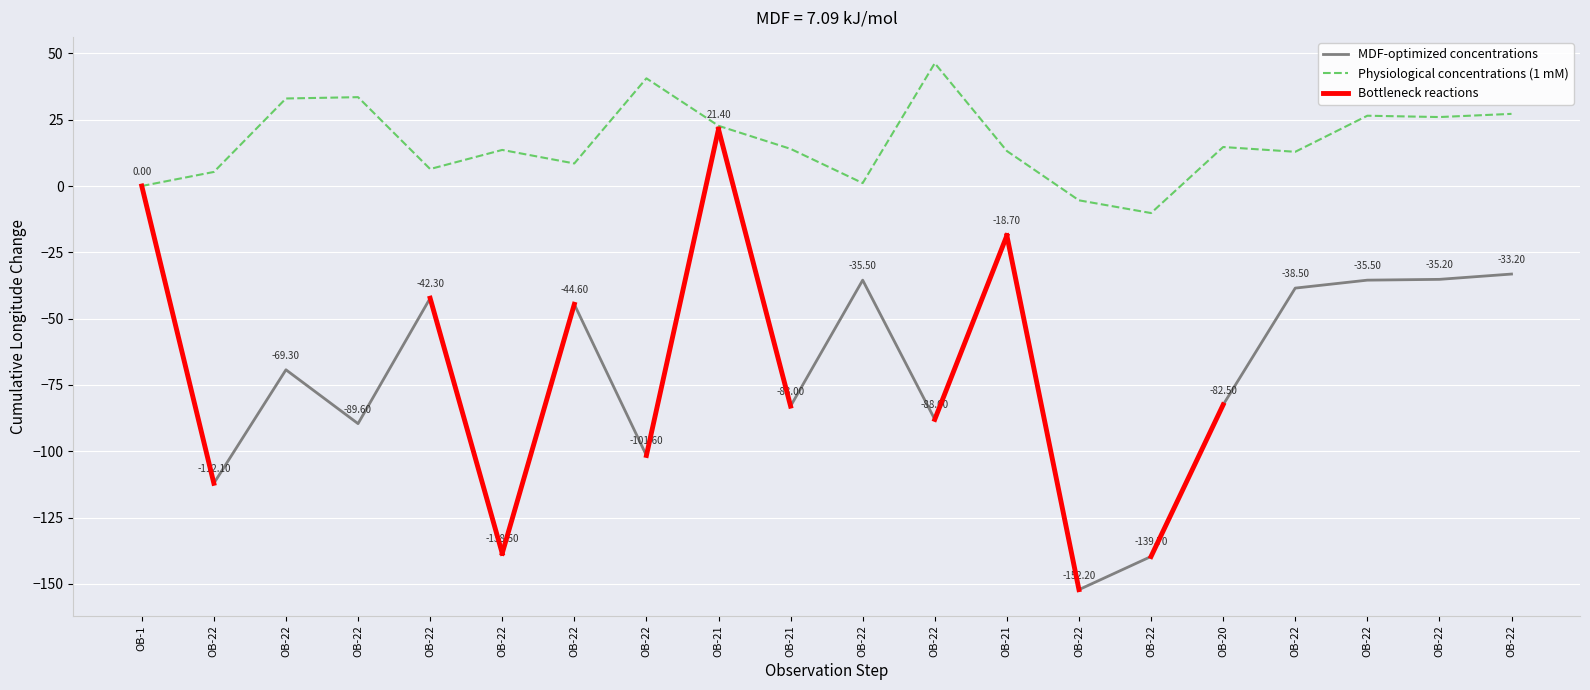

Reading left to right, extract all data points from this chart.

LONG: 1=0.0	2=-112.1	3=-69.3	4=-89.6	5=-42.3	6=-138.5	7=-44.6	8=-101.6	9=21.4	10=-83.0	11=-35.5	12=-88.0	13=-18.7	14=-152.2	15=-139.7	16=-82.5	17=-38.5	18=-35.5	19=-35.2	20=-33.2
LAT: 1=0.0	2=5.3	3=33.0	4=33.5	5=6.4	6=13.6	7=8.5	8=40.6	9=22.7	10=14.0	11=1.1	12=46.3	13=13.2	14=-5.4	15=-10.2	16=14.7	17=12.9	18=26.5	19=26.0	20=27.2